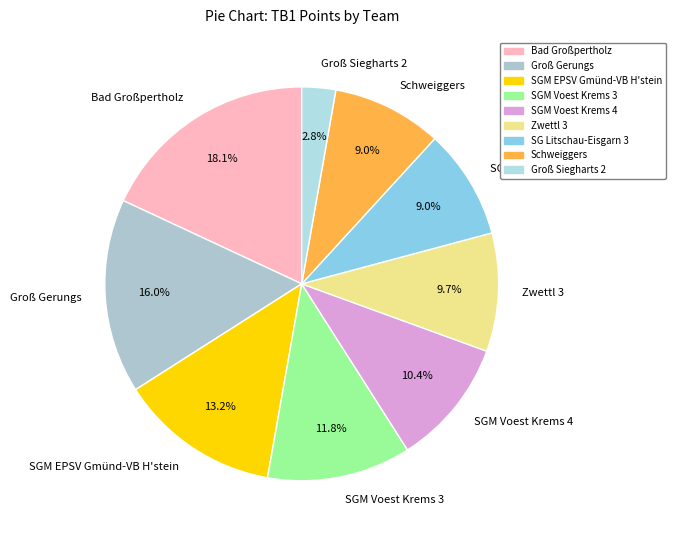

Is it true that SGM EPSV Gmünd-VB H'stein is 21% of the pie?

False